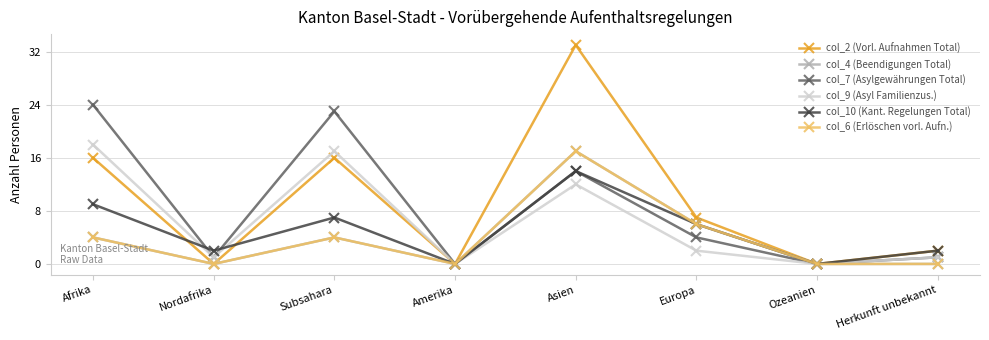

Does the chart have visible grid lines?

Yes